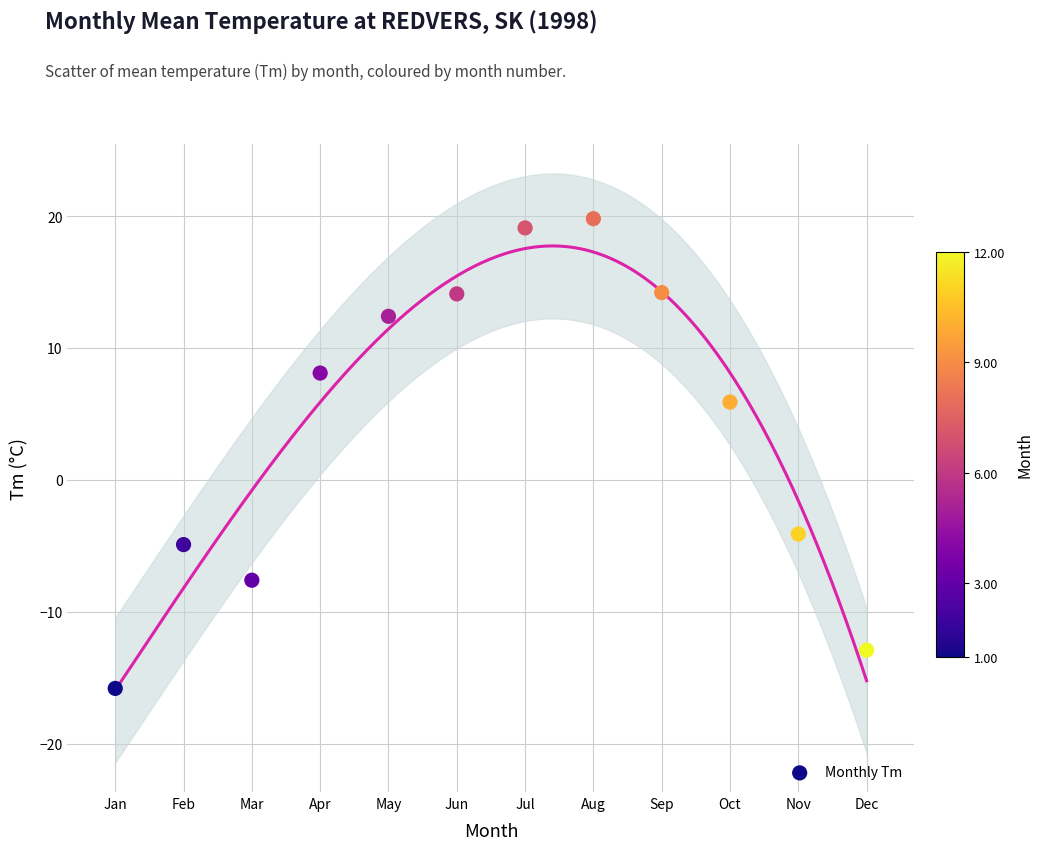

What Y value in the scatter plot is closest to 2?

5.9